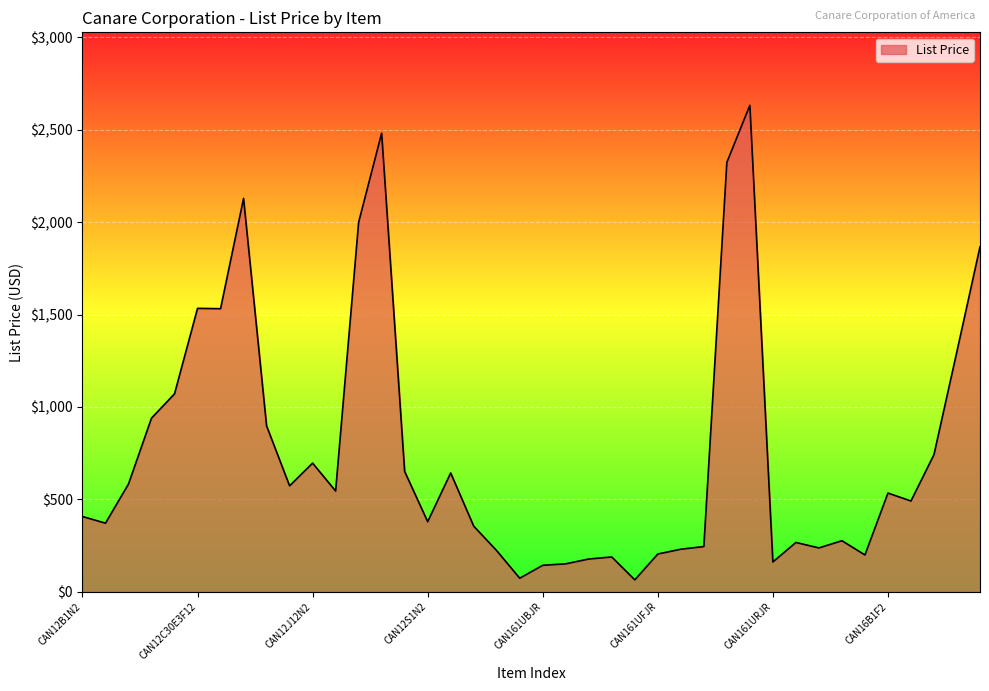

What is the smallest value displayed?

64.0